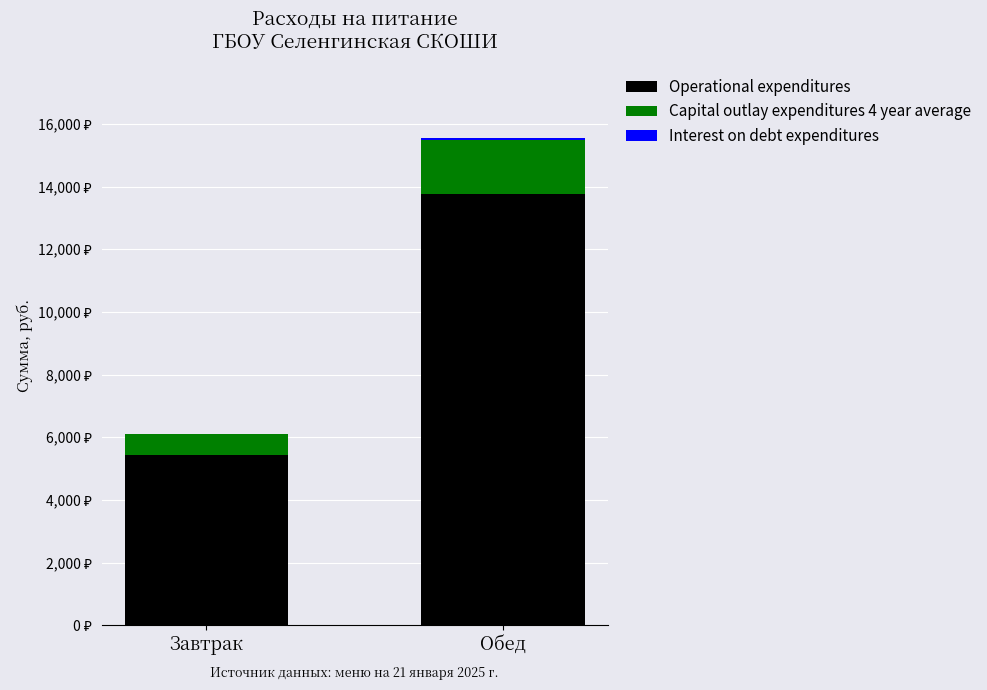

Are the bars horizontal?

No